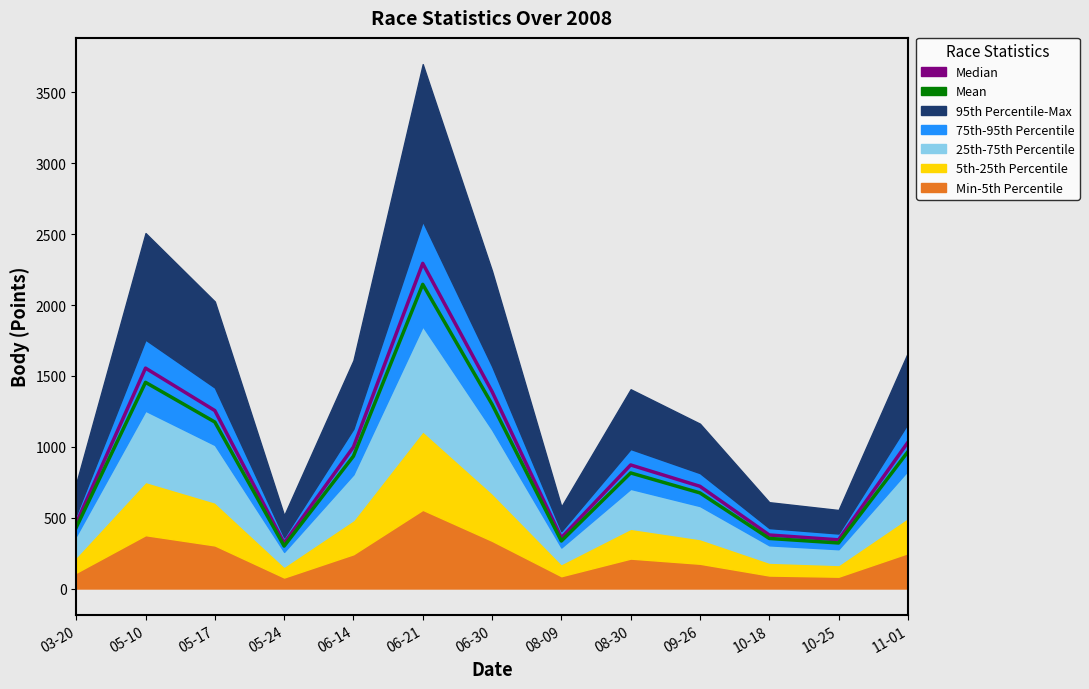

At which category is the sum across all series the highest?

06-21